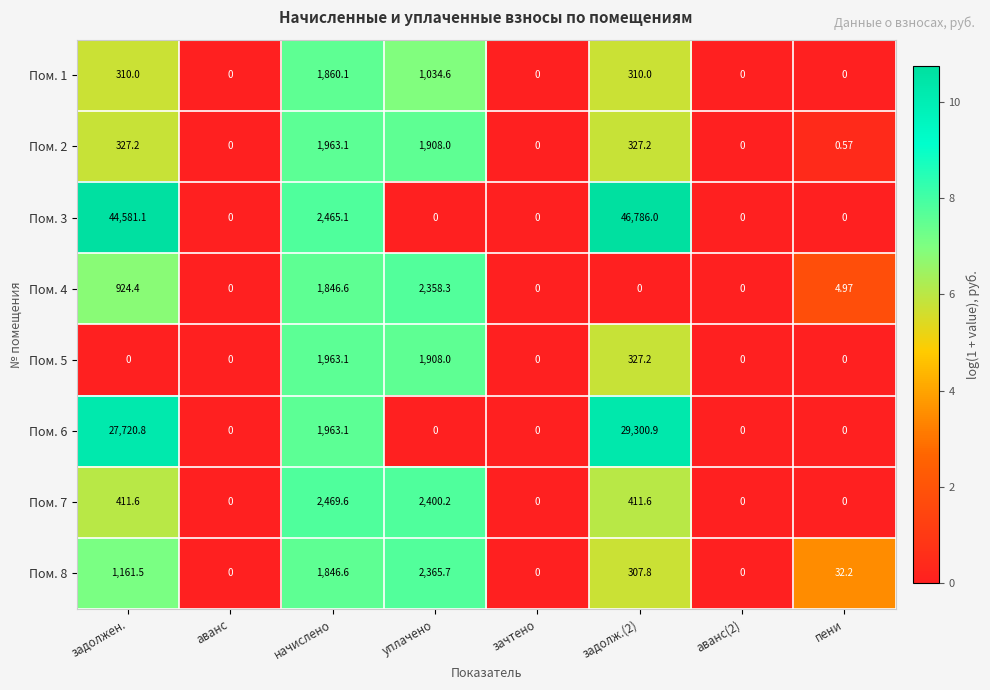

Which series has the widest spread of values?

Пом. 3